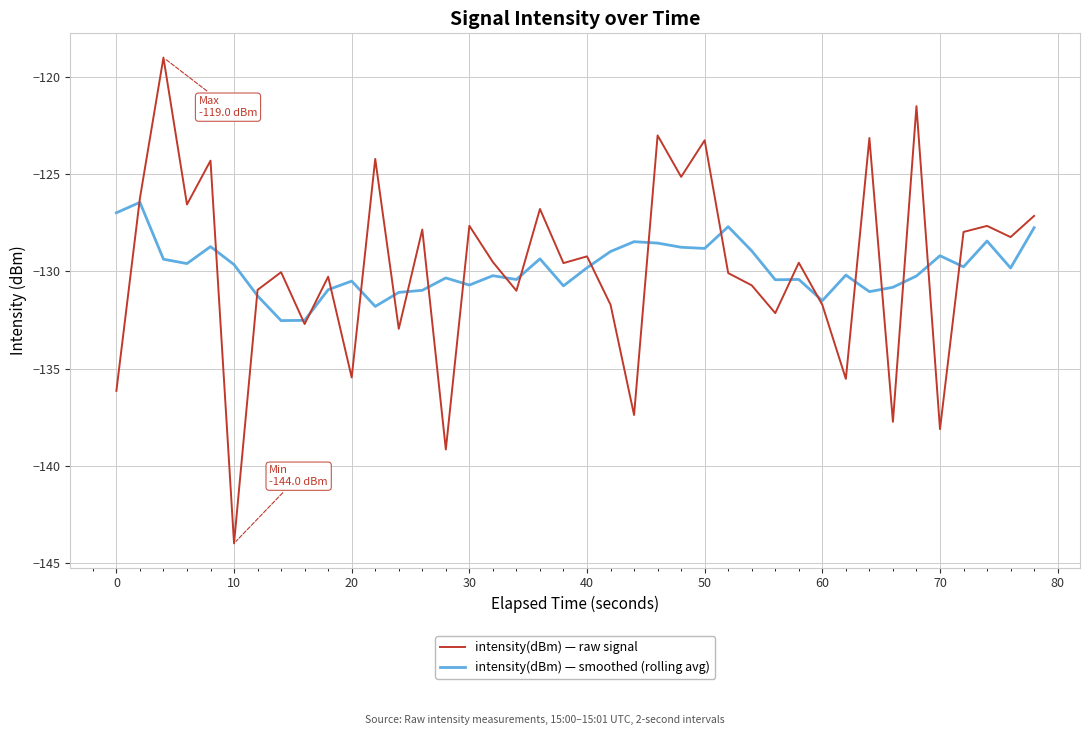

What are all the series names shown in the legend?

intensity(dBm) — raw signal, intensity(dBm) — smoothed (rolling avg)